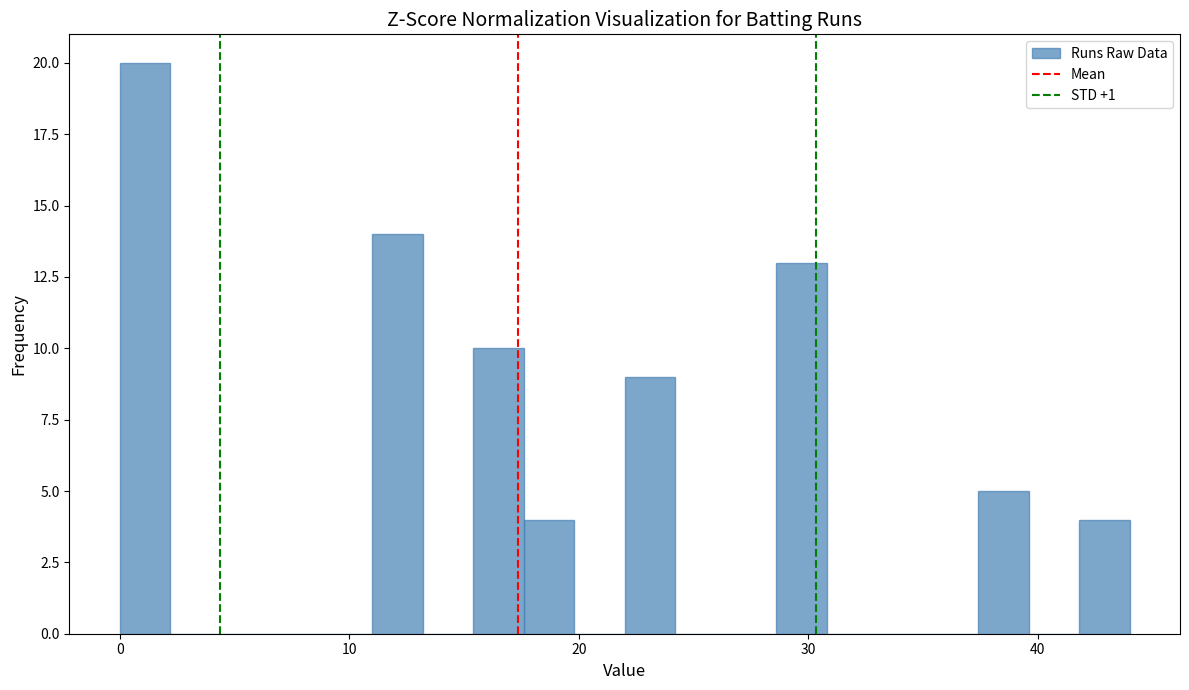

Around what value on the x-axis is the tallest bar? Give the approximate position of its centre, as read against the axis.

1